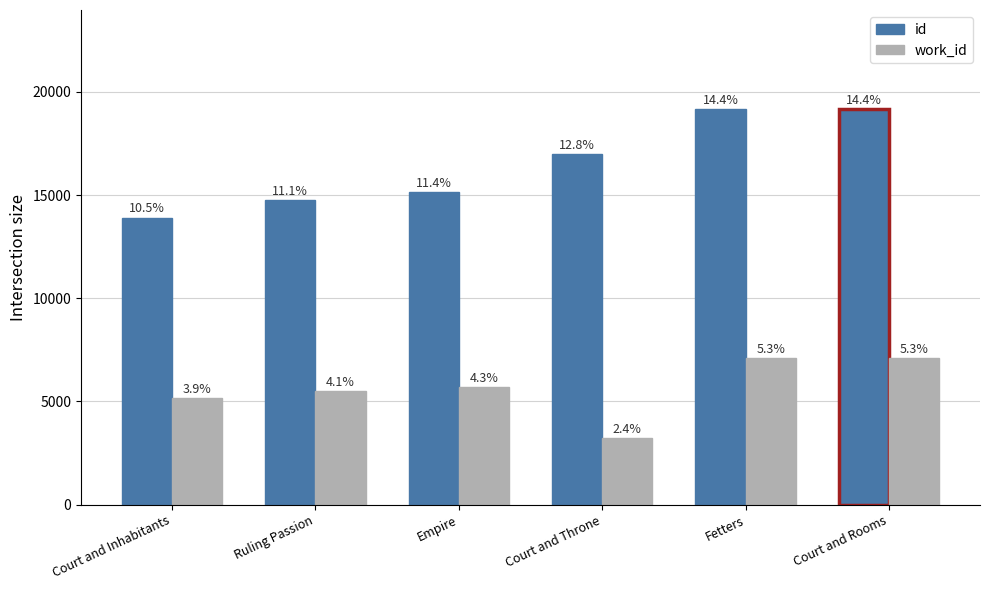

The work_id series shows 5690 at Empire. True or false?

True